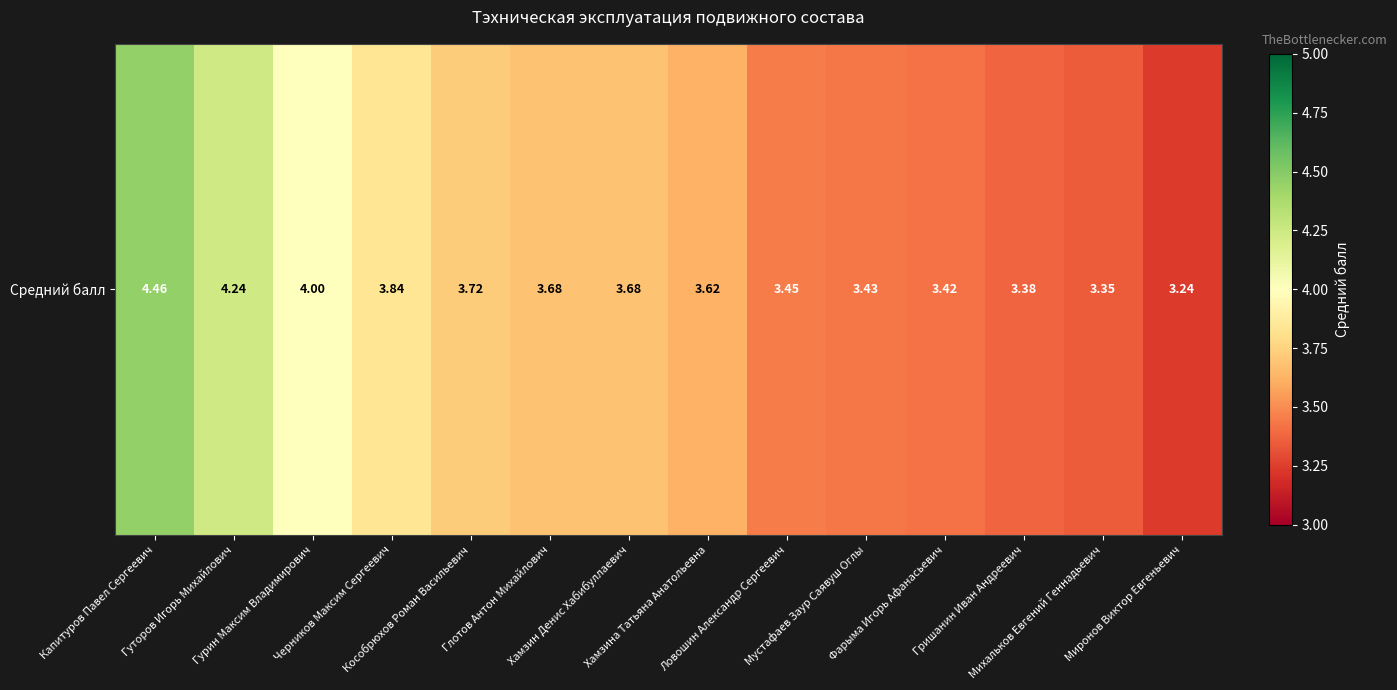

Rank the categories by value from highest to lowest.

Капитуров Павел Сергеевич, Гуторов Игорь Михайлович, Гурин Максим Владимирович, Черников Максим Сергеевич, Кособрюхов Роман Васильевич, Глотов Антон Михайлович, Хамзин Денис Хабибуллаевич, Хамзина Татьяна Анатольевна, Ловошин Александр Сергеевич, Мустафаев Заур Саявуш Оглы, Фарыма Игорь Афанасьевич, Гришанин Иван Андреевич, Михальков Евгений Геннадьевич, Миронов Виктор Евгеньевич